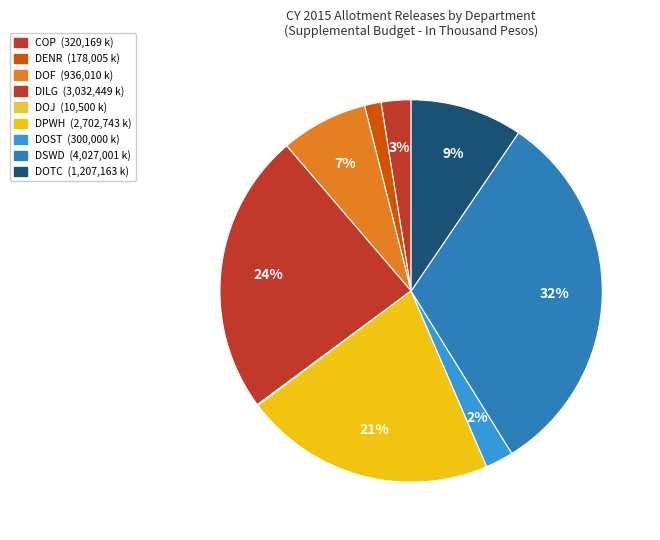

Between DOTC and DSWD, which is larger?

DSWD